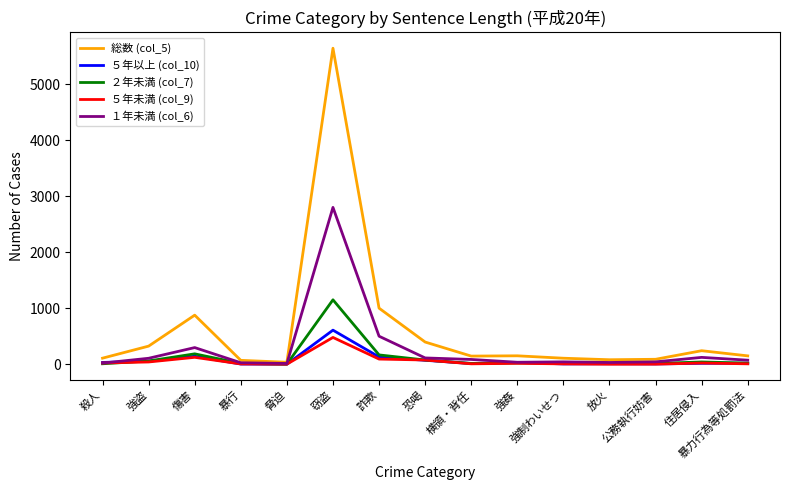

How many lines are shown in the chart?

5